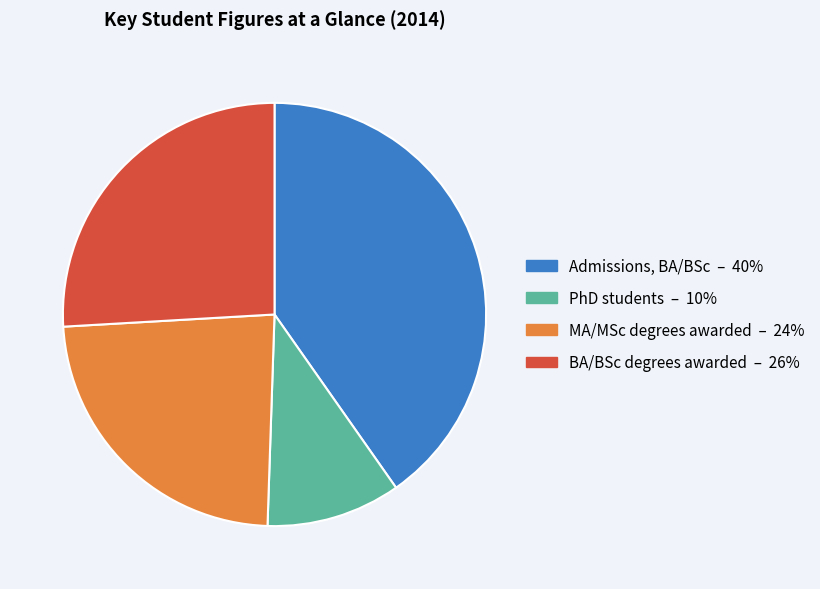

Approximately how many times larger is the value at PhD students compared to MA/MSc degrees awarded?

0.4